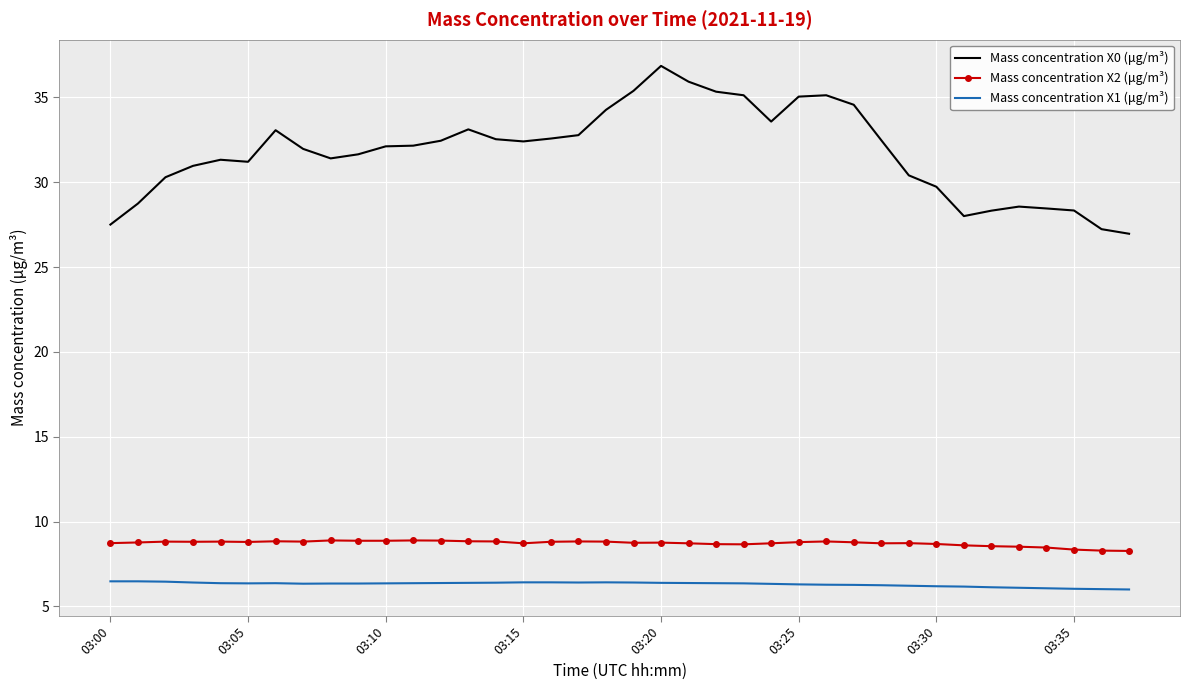

How many distinct data groups are displayed?

3